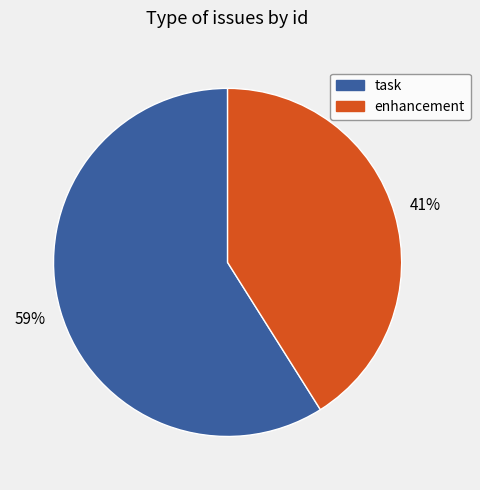

To the nearest percent, what is the difference between the largest and smallest slice percentages?

18%